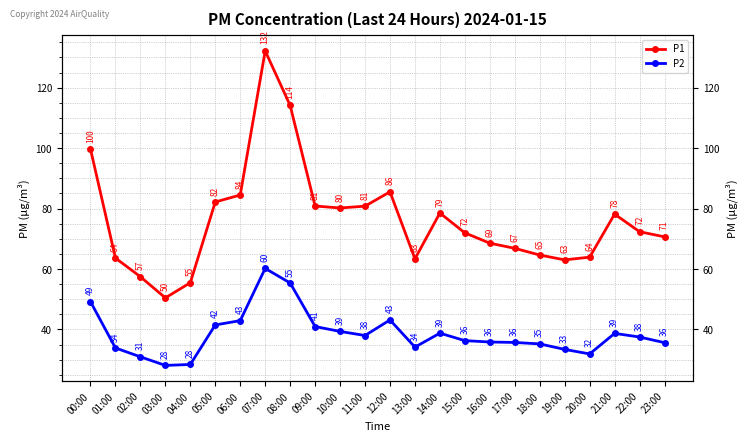

What value does the P1 series have at 01:00?

63.6